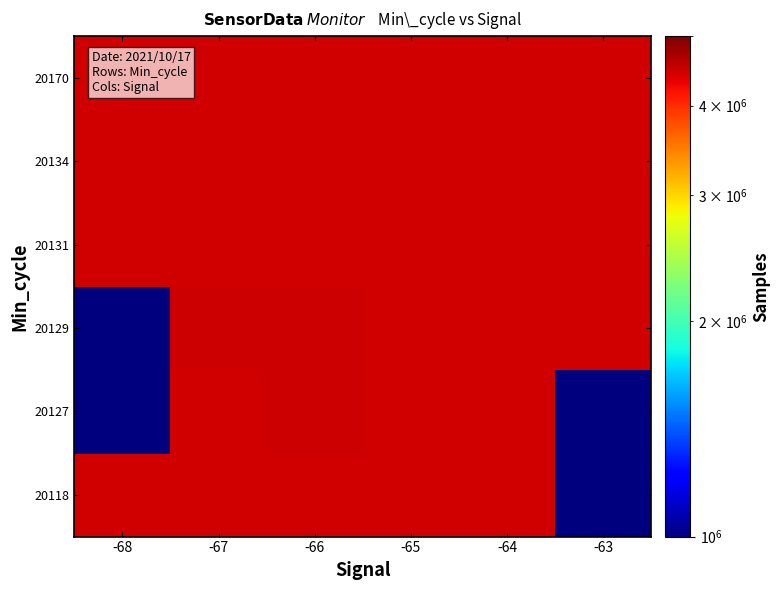

Which has a higher value, -63 or -67?

-67